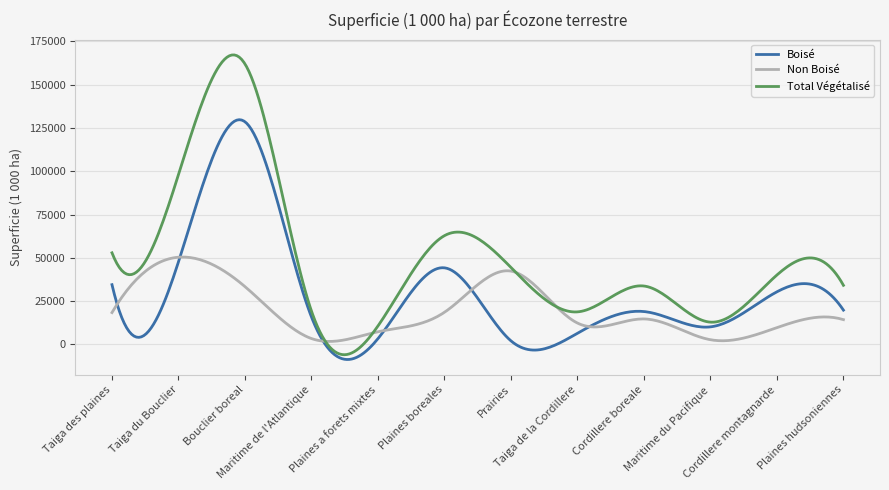

List the series in order of their overall mean, highest first.

Total Végétalisé, Boisé, Non Boisé